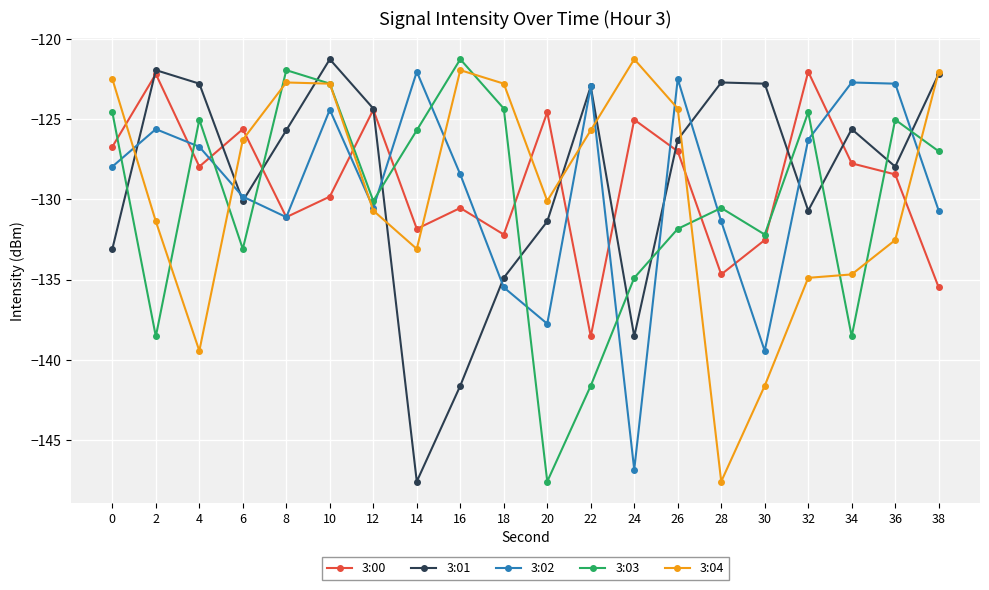

Between 26 and 36, which series saw the biggest shift?

3:04